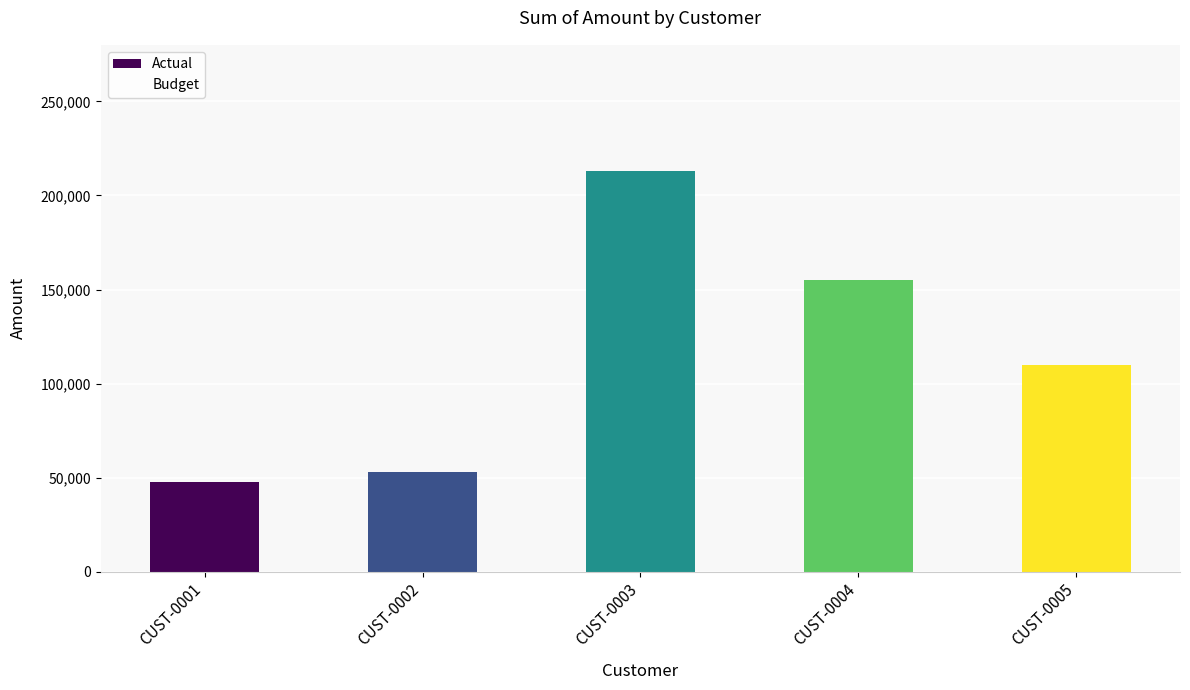

The value at CUST-0003 is 213000. True or false?

True